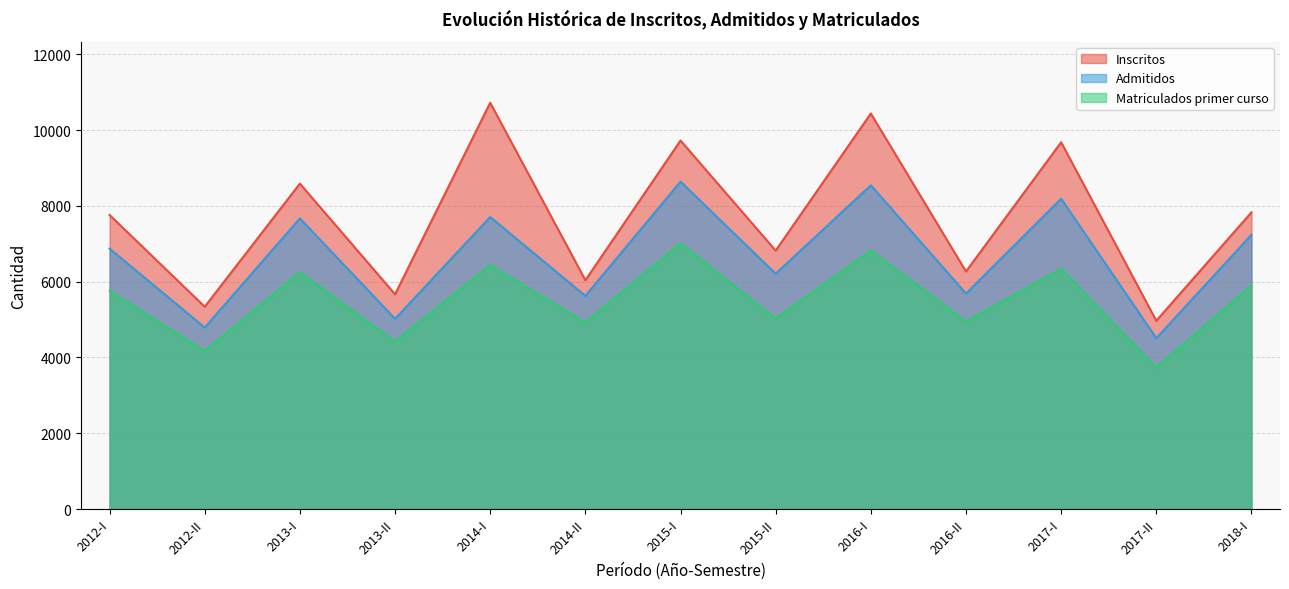

What value does the Inscritos series have at 2014-I, to the nearest 100?

10700